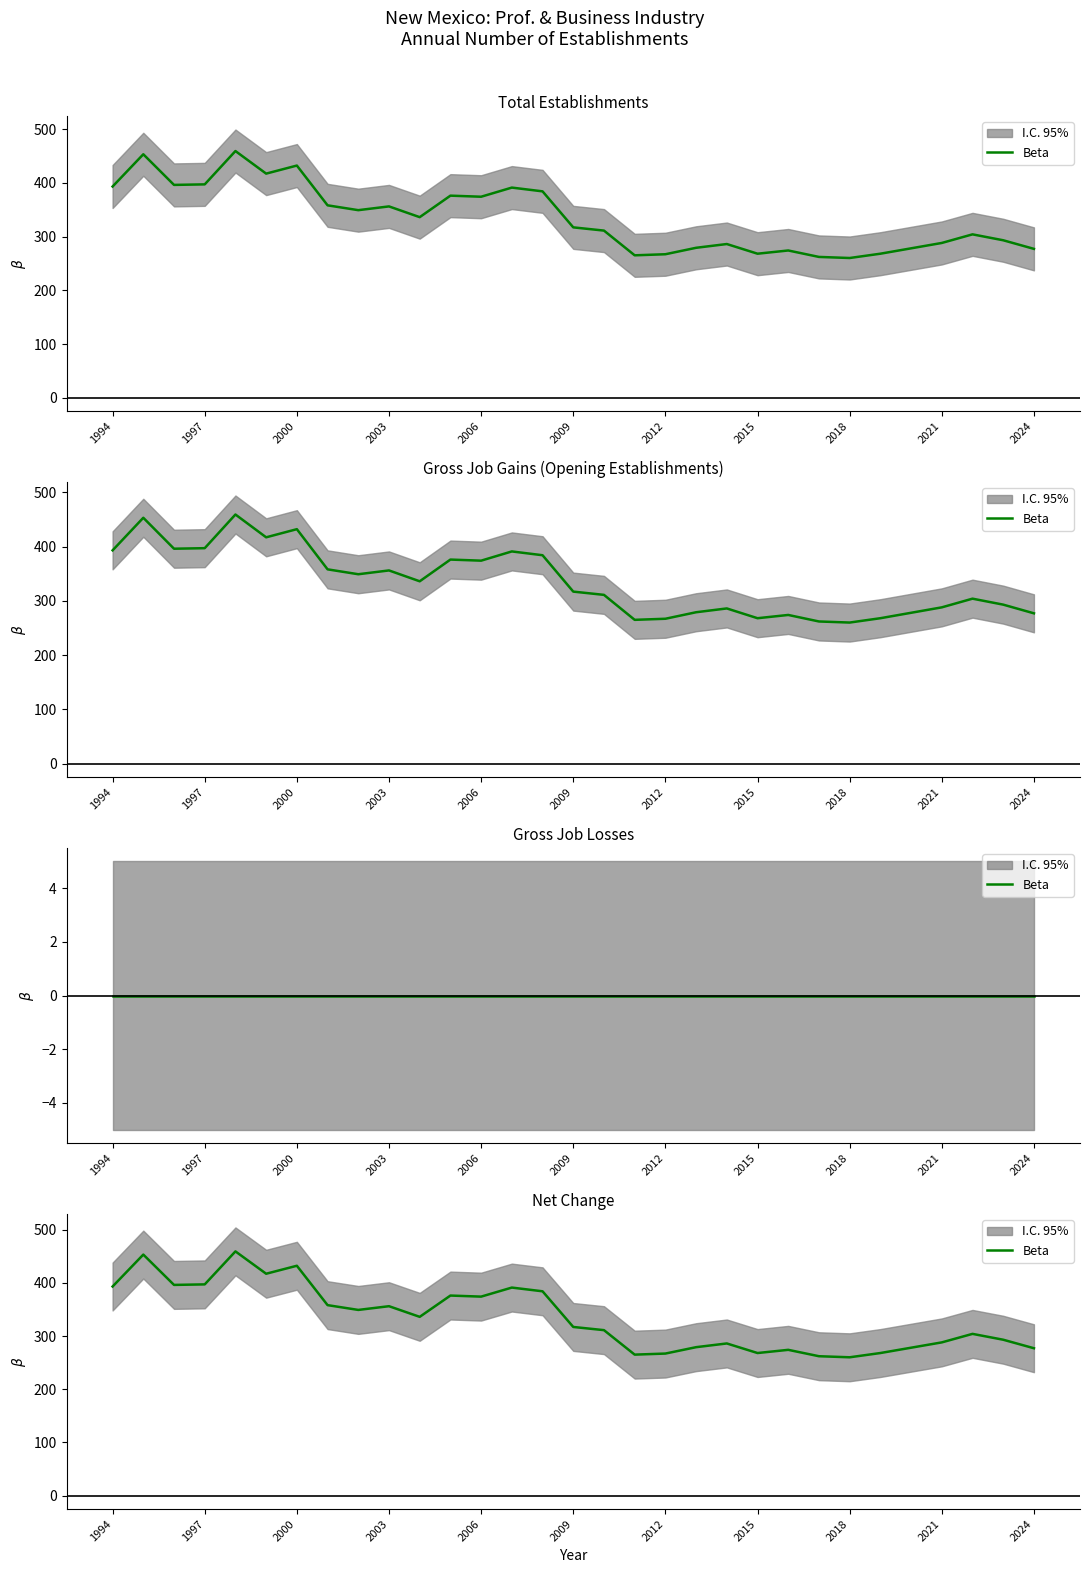

Does the chart display data point markers on the line(s)?

No